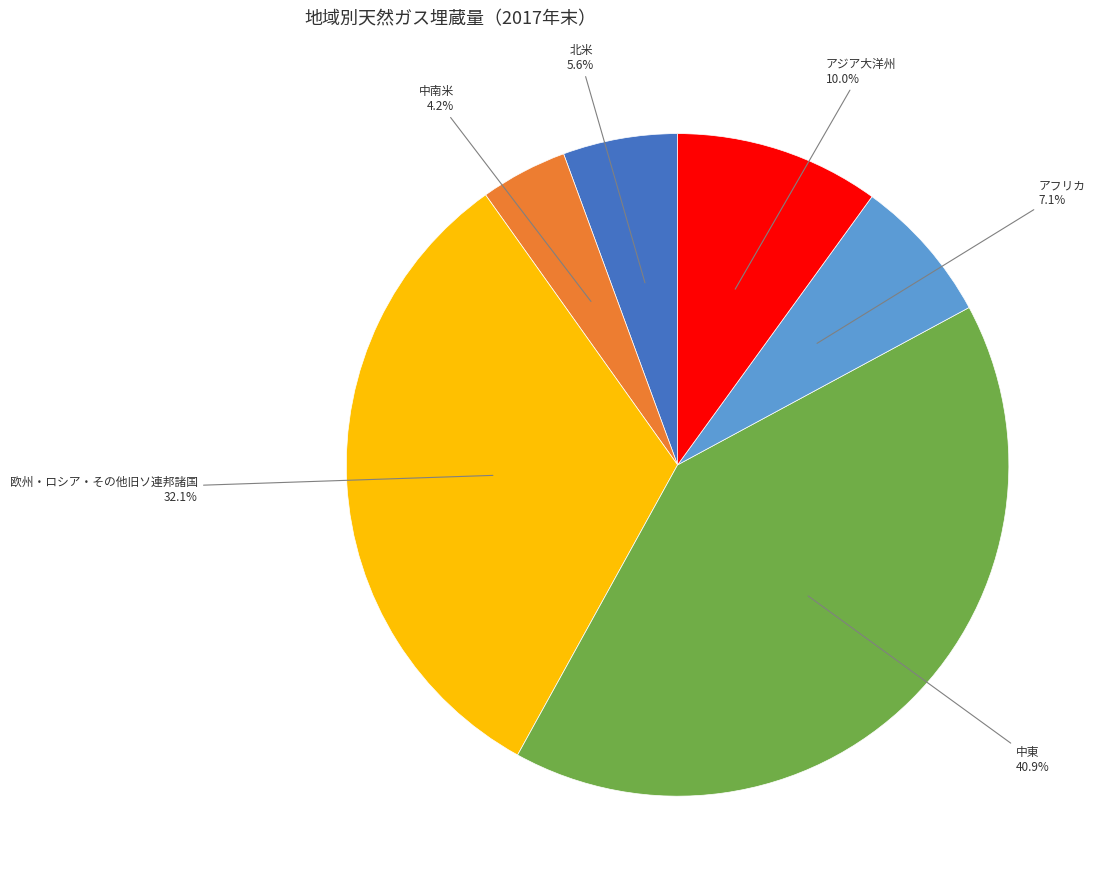

Is there any slice that represents more than half of the pie?

No